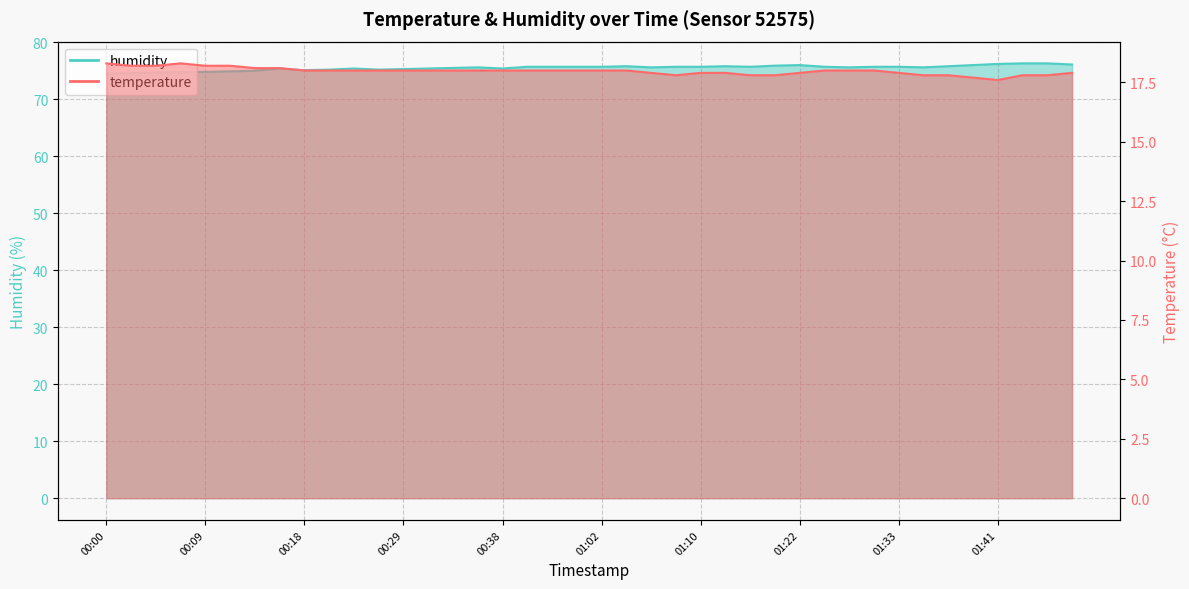

True or false: temperature and humidity cross at least once.

False